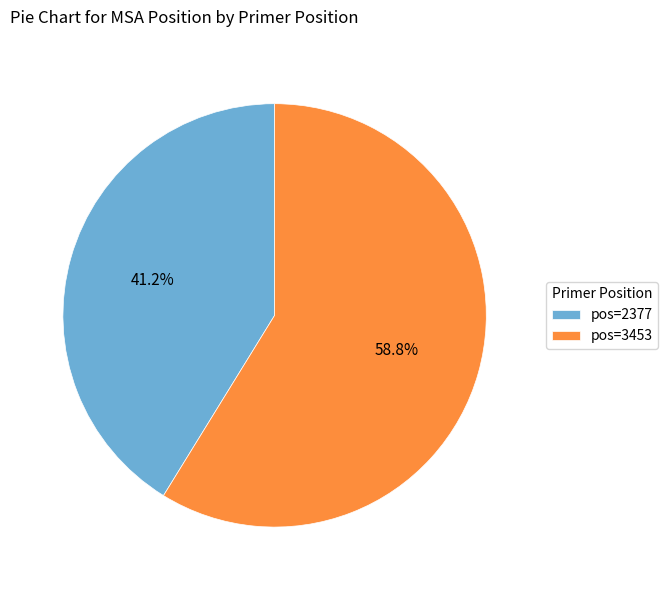

What percentage do pos=2377 and pos=3453 together represent?

100.0%